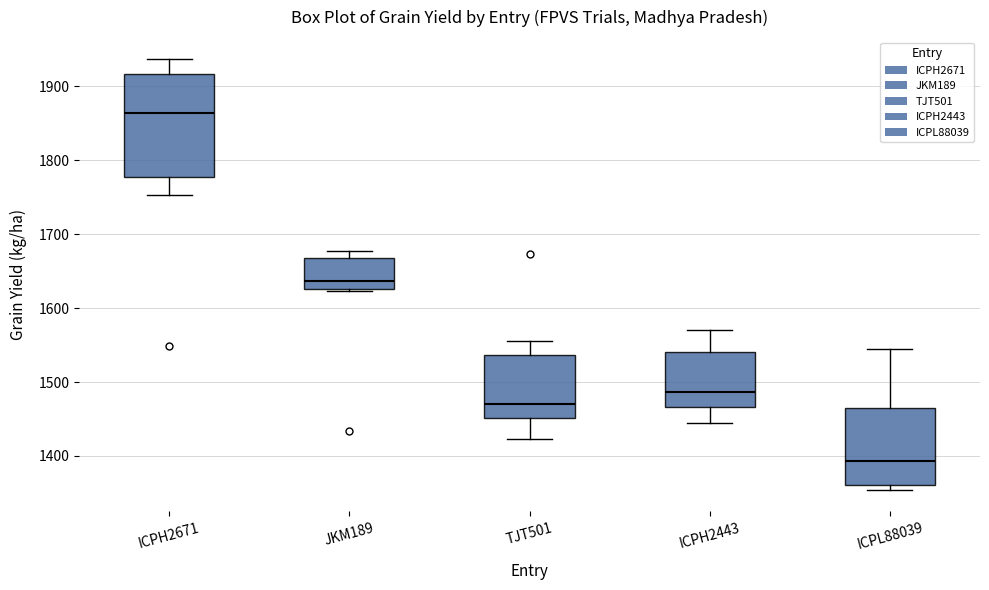

Which box is the tallest, from its lower edge to its upper edge?

ICPH2671